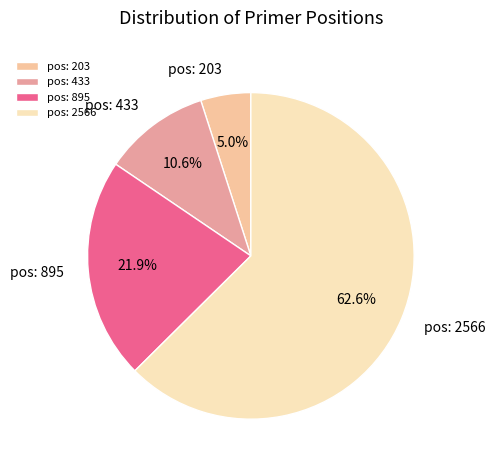

What is the ratio of the value at pos: 433 to the value at pos: 203?

2.1